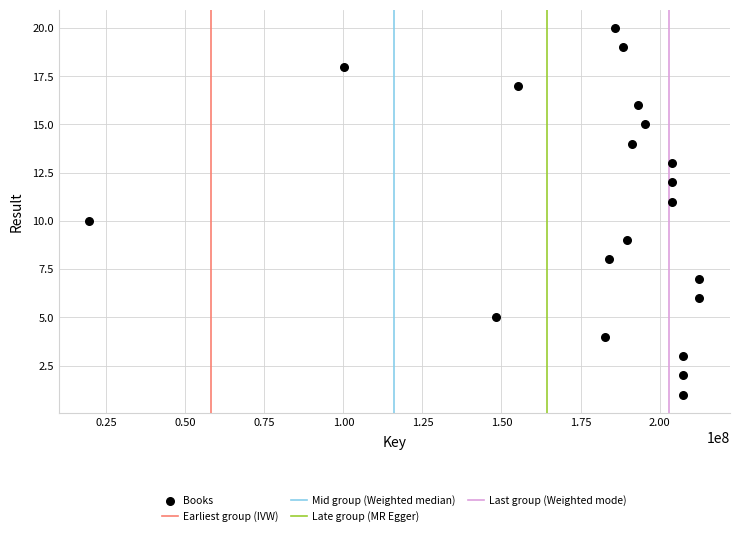

What is the range of X values (max minus min)?

193013224